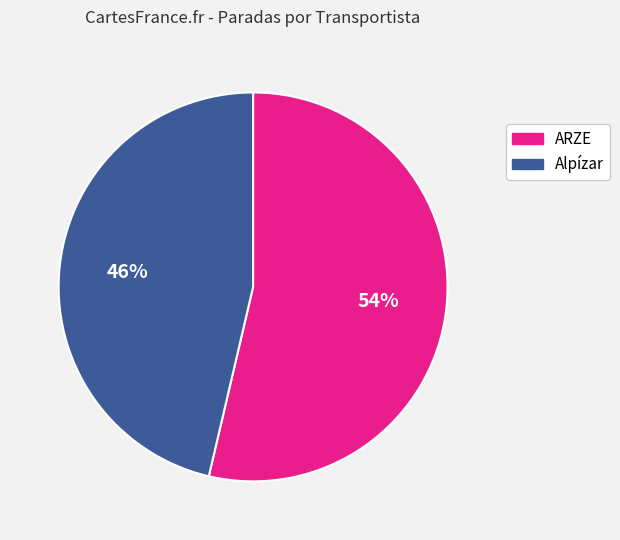

To the nearest percent, what is the combined percentage of Alpízar and ARZE?

100%